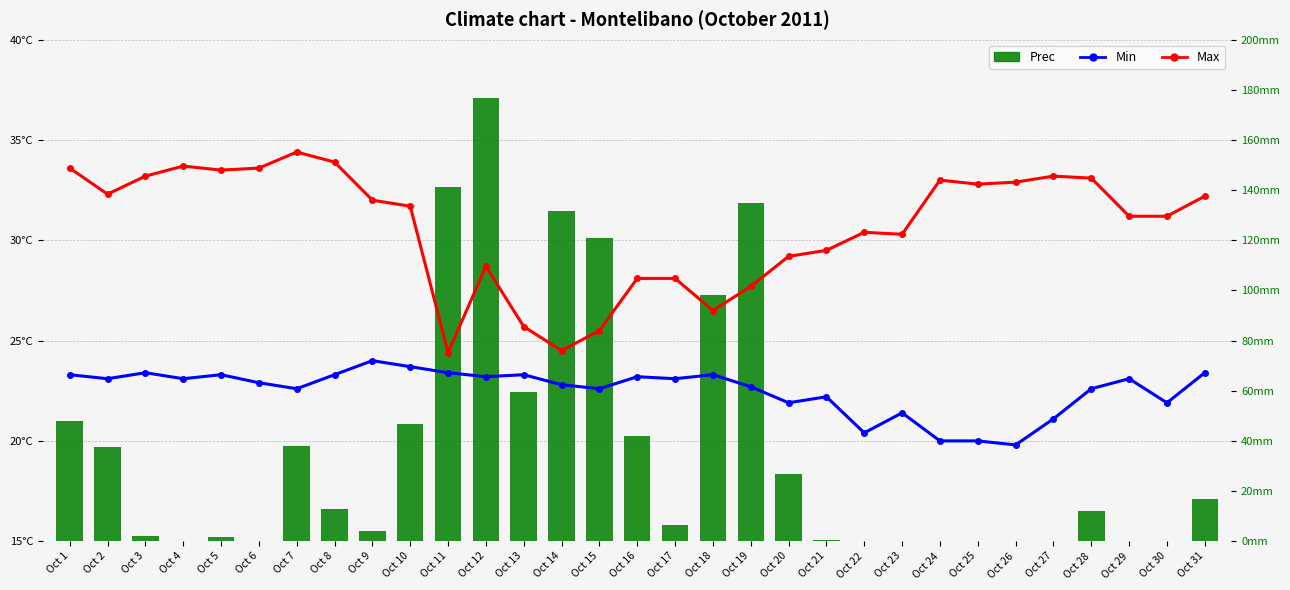

Rank the categories by Prec value from highest to lowest.

Oct 12, Oct 11, Oct 19, Oct 14, Oct 15, Oct 18, Oct 13, Oct 1, Oct 10, Oct 16, Oct 7, Oct 2, Oct 20, Oct 31, Oct 8, Oct 28, Oct 17, Oct 9, Oct 3, Oct 5, Oct 21, Oct 29, Oct 4, Oct 6, Oct 22, Oct 23, Oct 24, Oct 25, Oct 26, Oct 27, Oct 30